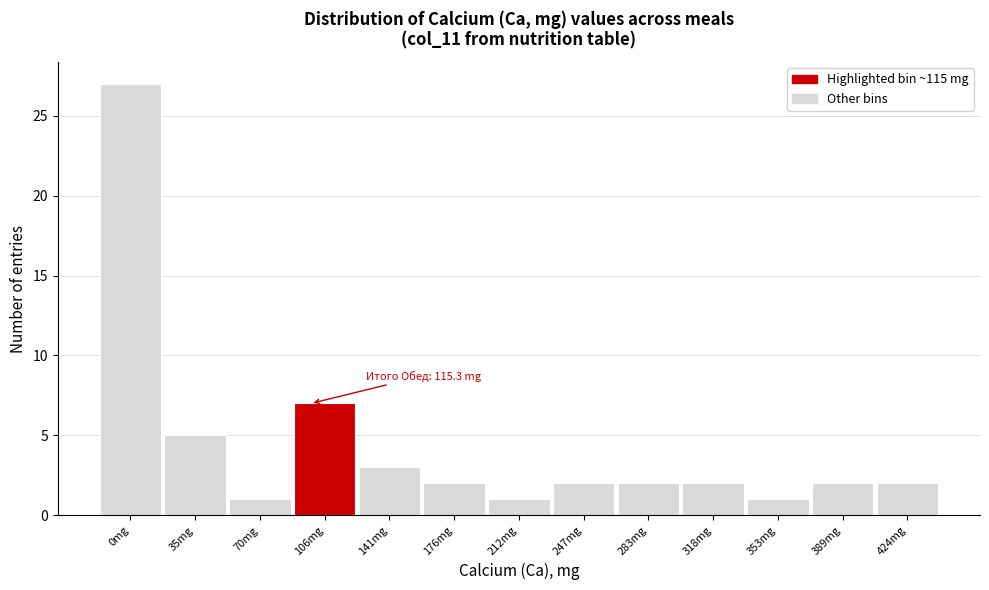

Reading left to right, extract all data points from this chart.

0mg=27	35mg=5	70mg=1	106mg=7	141mg=3	176mg=2	212mg=1	247mg=2	283mg=2	318mg=2	353mg=1	389mg=2	424mg=2